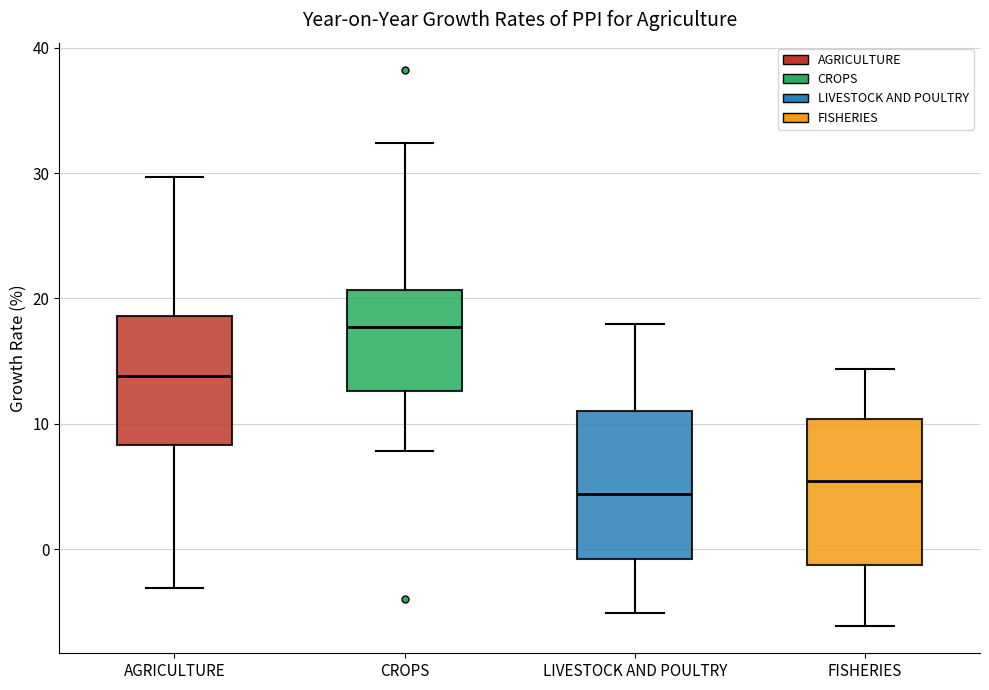

Where does the median line of the box for LIVESTOCK AND POULTRY sit on the y-axis? The values are not printed on the chart, so give them approximately, as read against the axis.

4